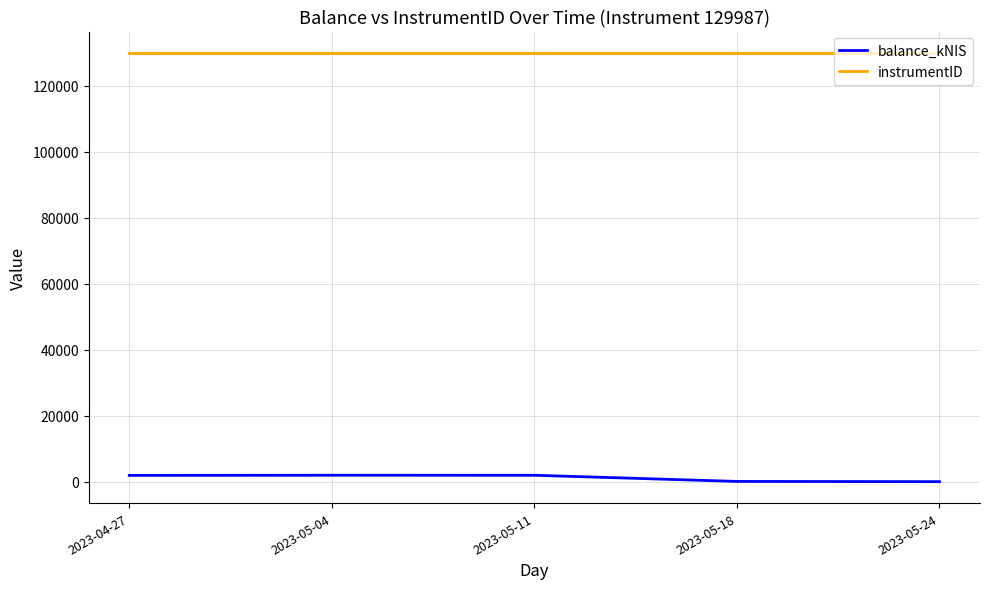

Rank the series by their maximum value, from highest to lowest.

instrumentID, balance_kNIS